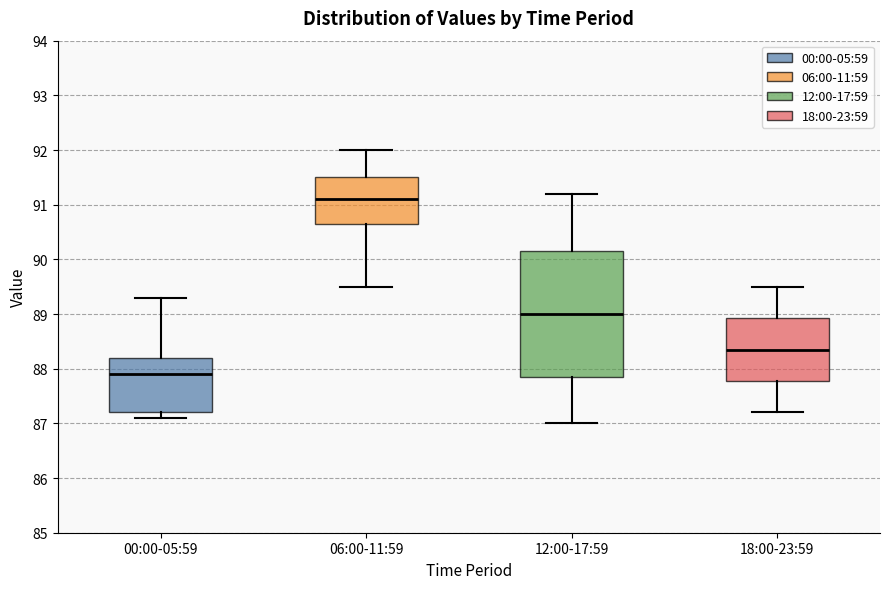

Where does the upper whisker of the box for 06:00-11:59 end on the y-axis? The values are not printed on the chart, so give them approximately, as read against the axis.

92.0